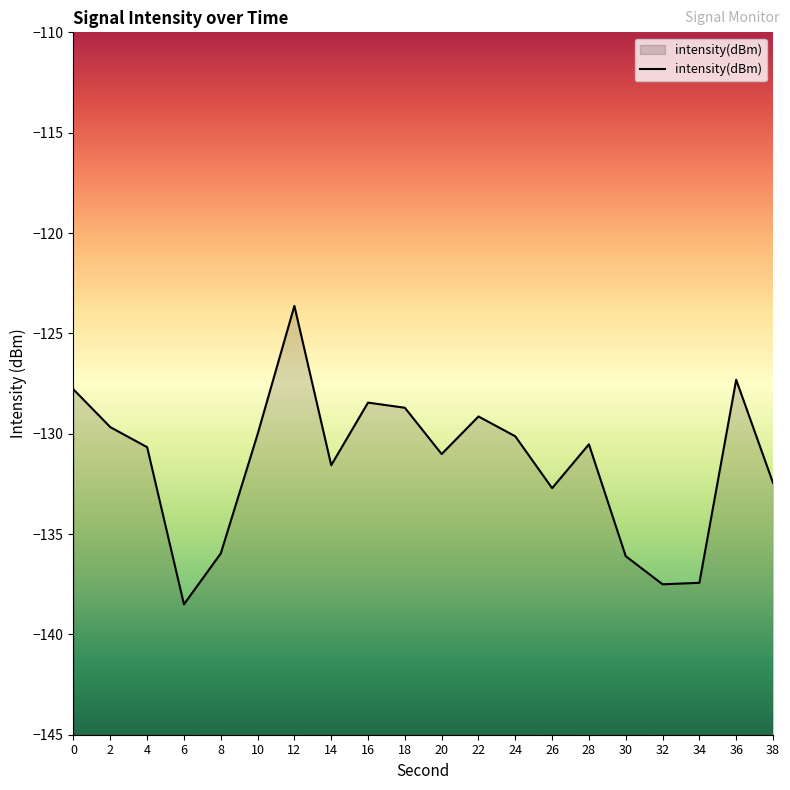

Which has a higher value, 30 or 38?

38